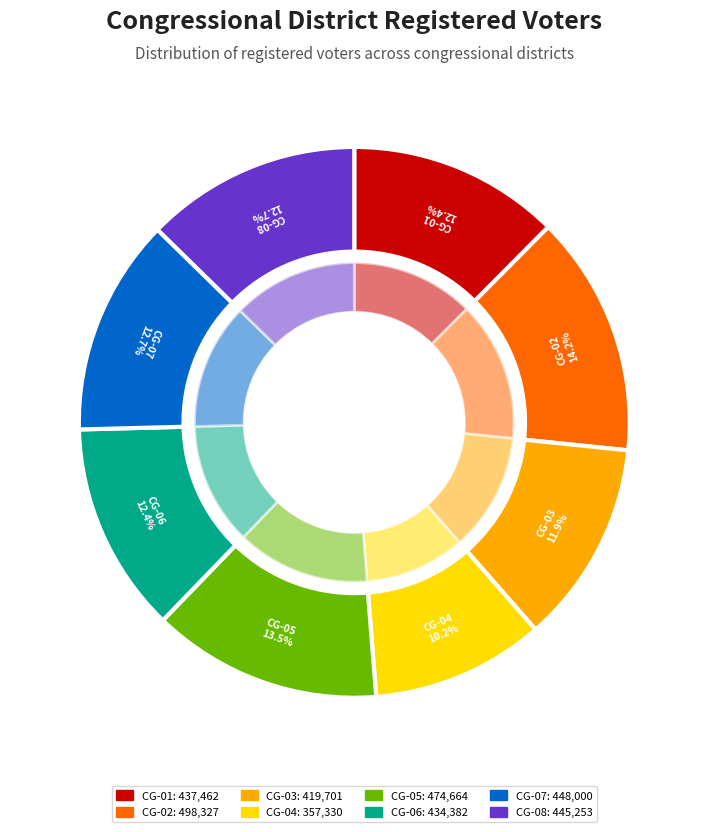

Is there any slice that represents more than half of the pie?

No